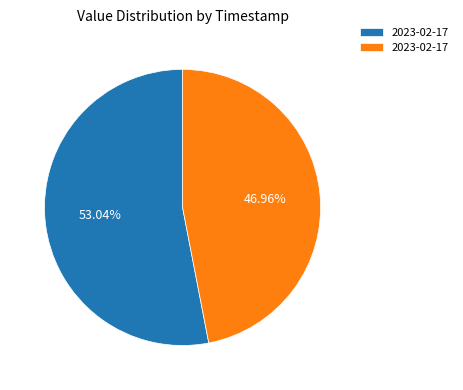

Is there any slice that represents more than half of the pie?

Yes